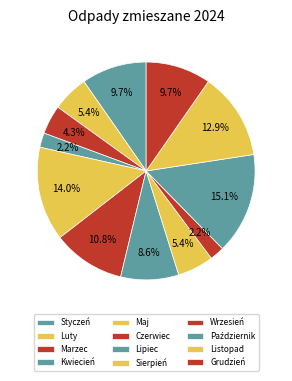

Count the number of slices in the pie.

12